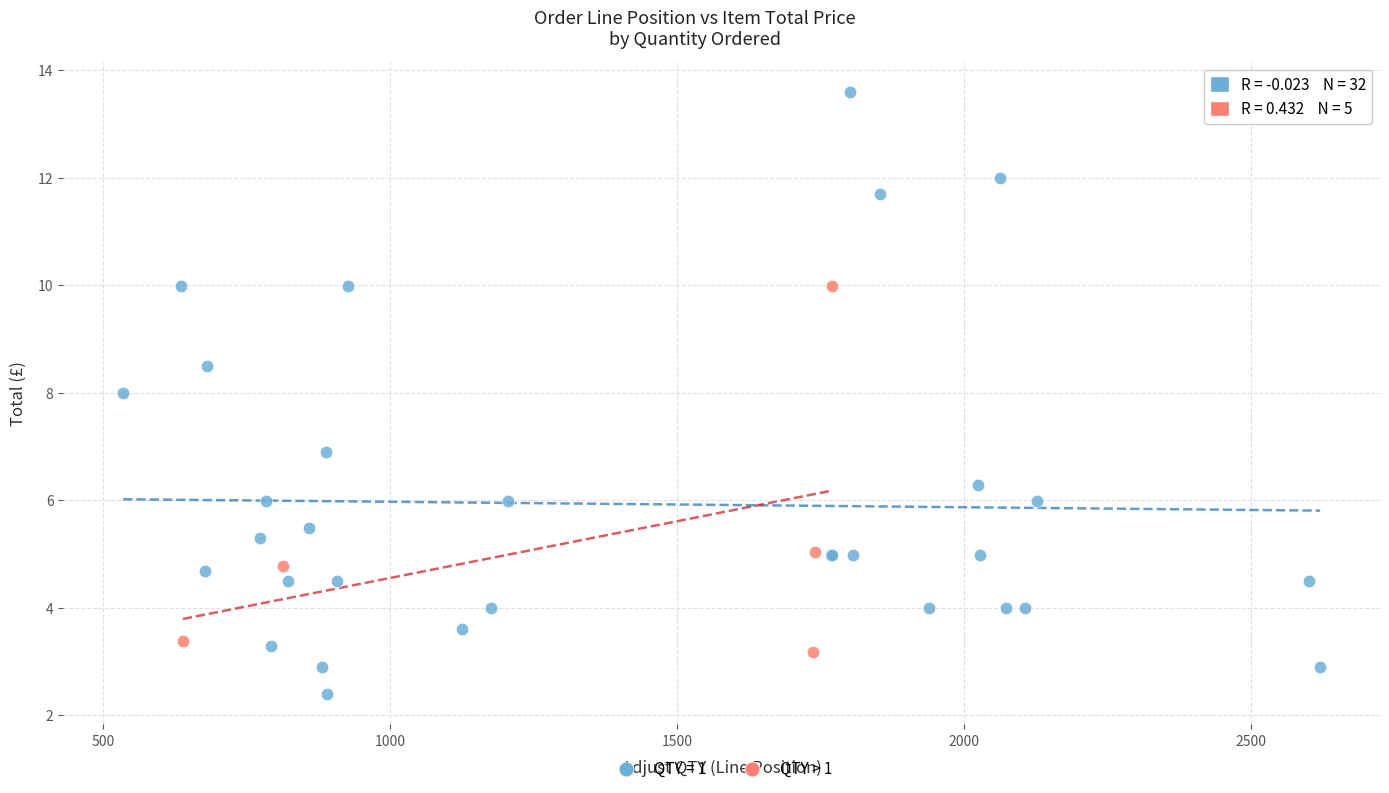

Which series has the largest Y range (max minus min)?

QTY = 1